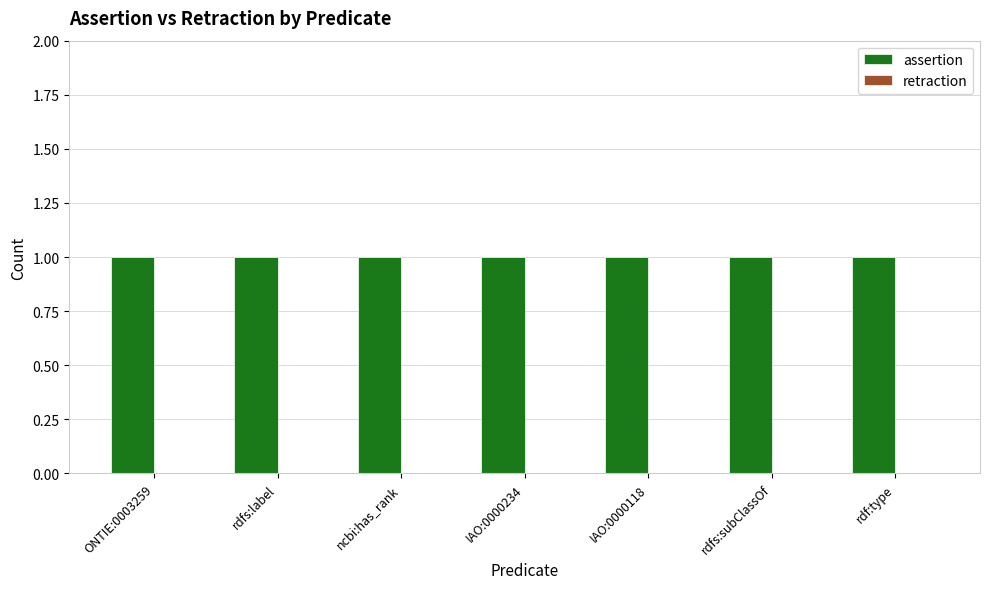

Which has a higher value, ncbi:has_rank or IAO:0000234?

ncbi:has_rank